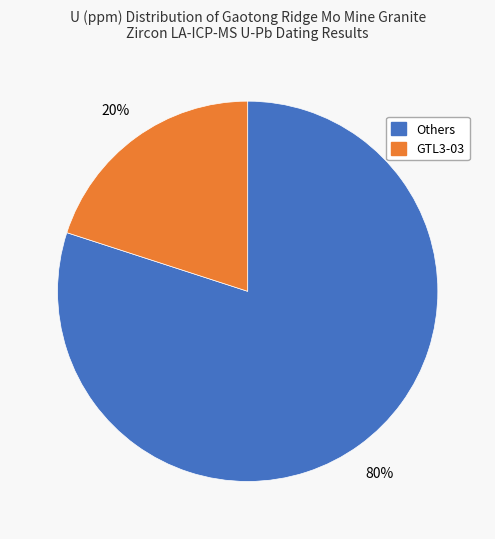

To the nearest percent, what is the average slice percentage?

50%